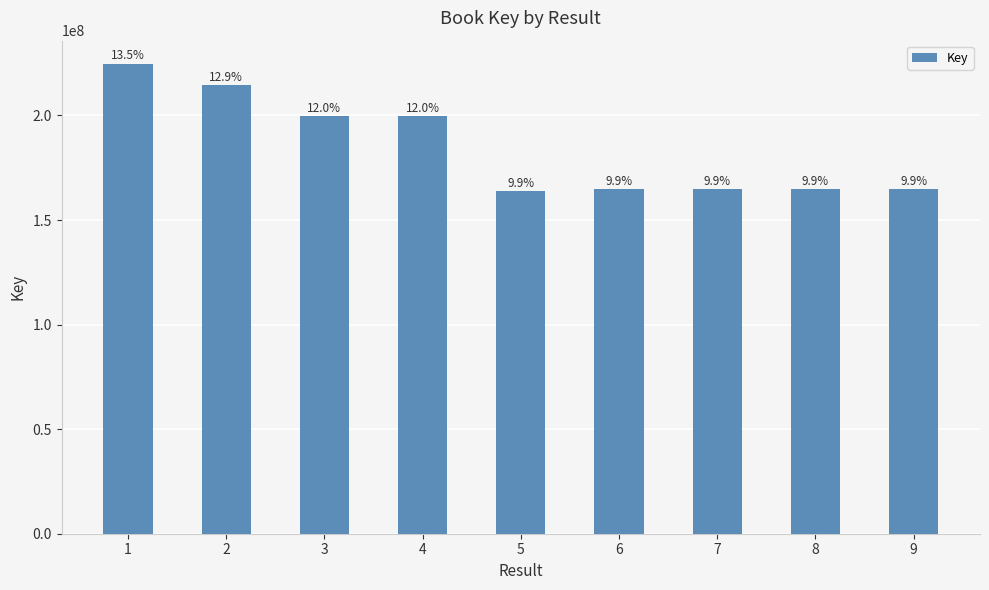

At which label does the data first exceed 164670505?

1